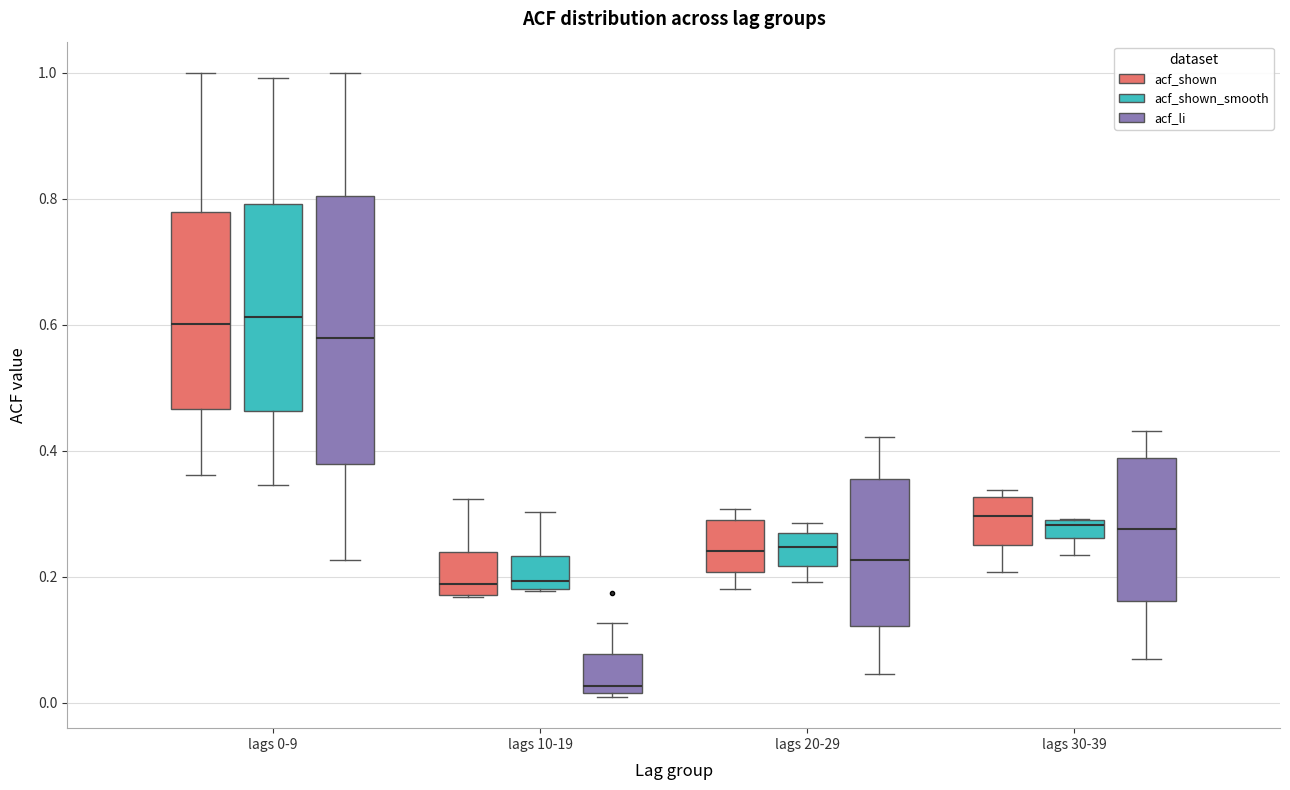

Where does the lower whisker of the box for lags 30-39 (acf_li) end on the y-axis? The values are not printed on the chart, so give them approximately, as read against the axis.

0.08